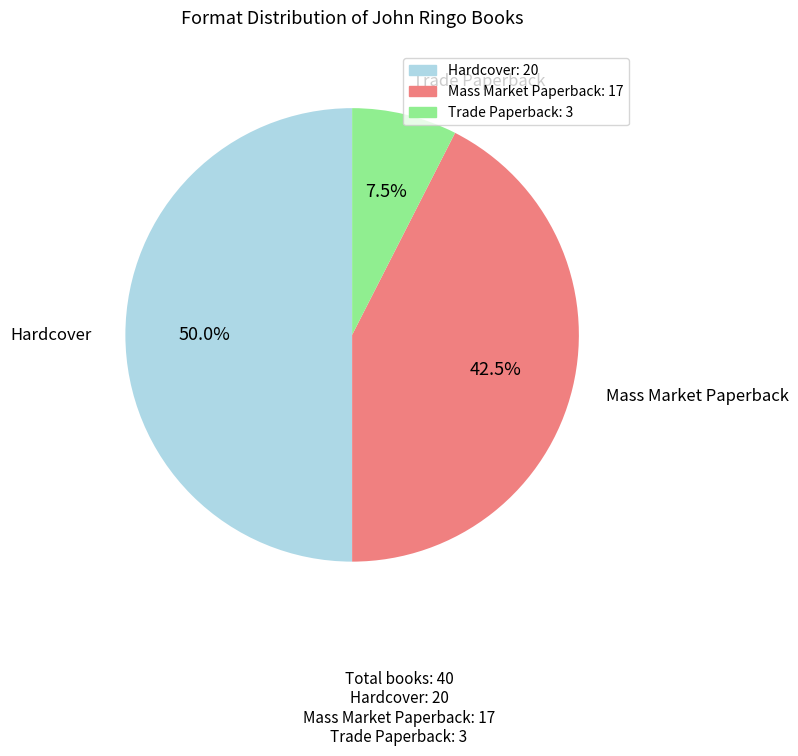

What is the ratio of the value at Hardcover to the value at Mass Market Paperback?

1.2